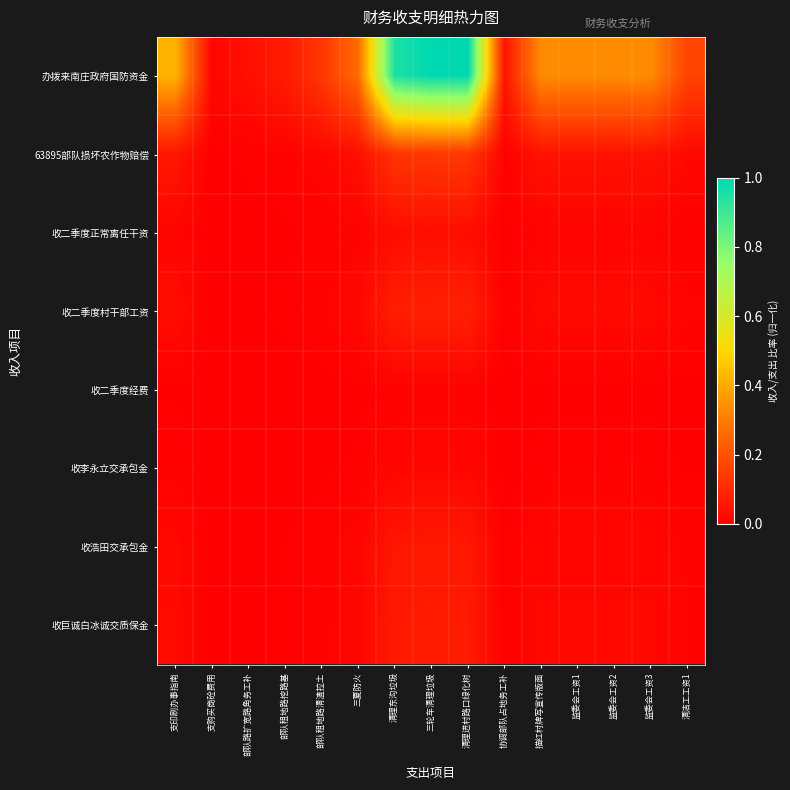

Which series has the widest spread of values?

办拨来南庄政府国防资金